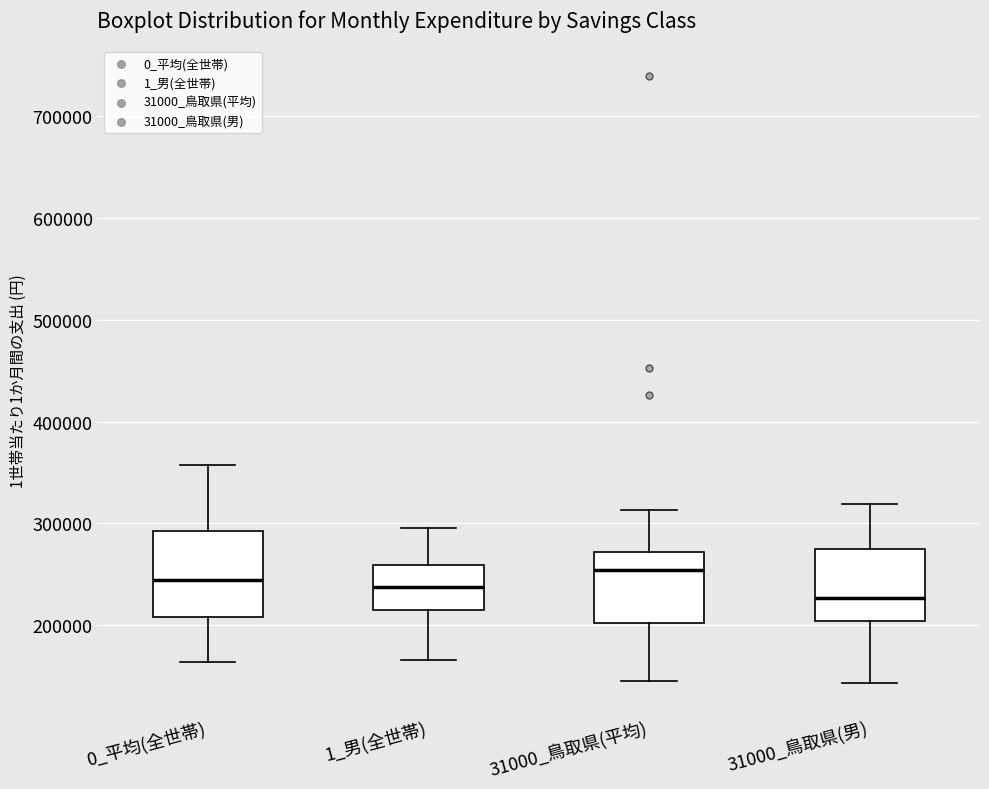

Which box is the tallest, from its lower edge to its upper edge?

0_平均(全世帯)